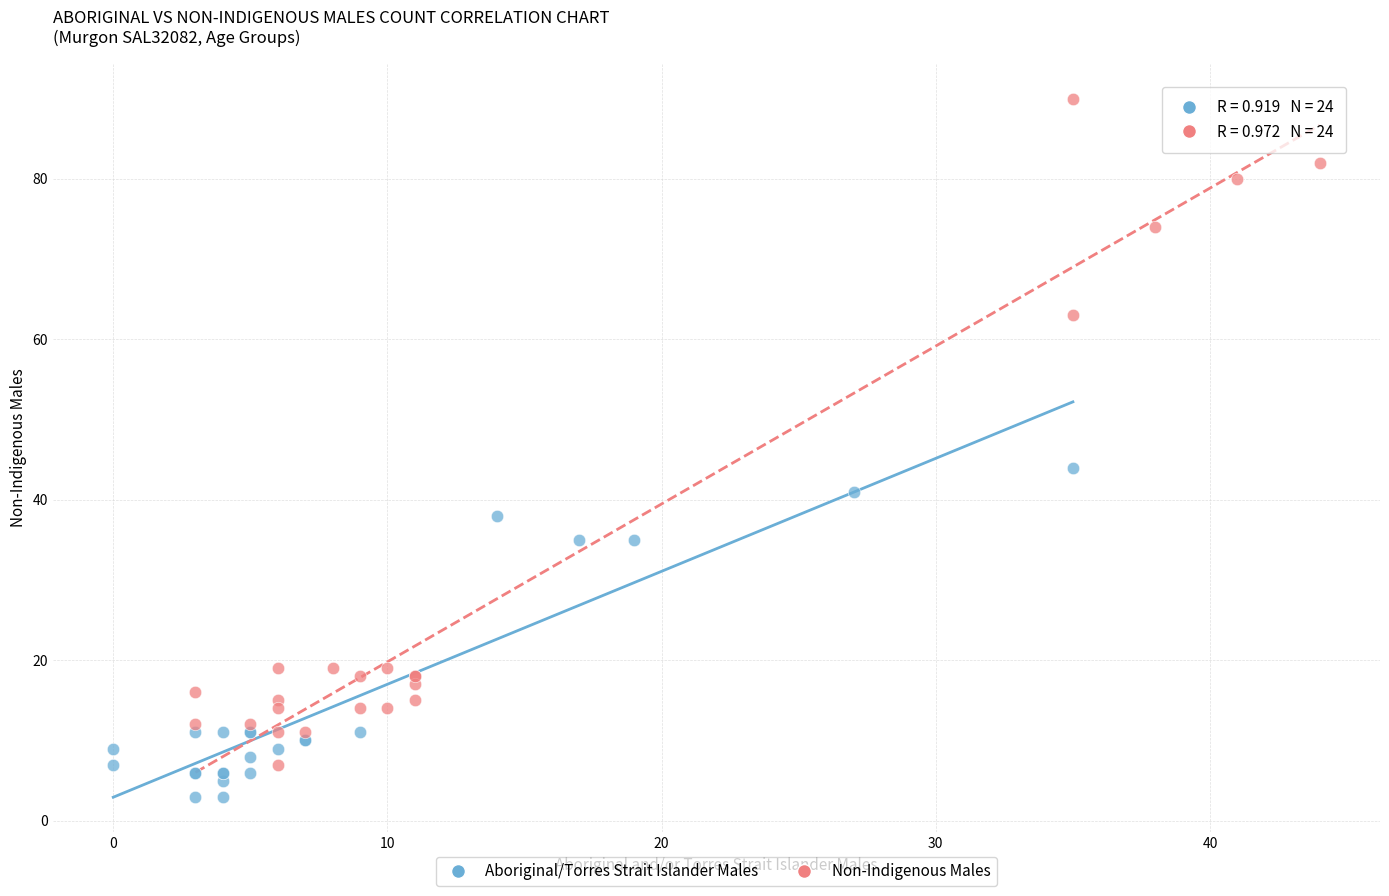

Which series has the largest Y range (max minus min)?

Non-Indigenous Males